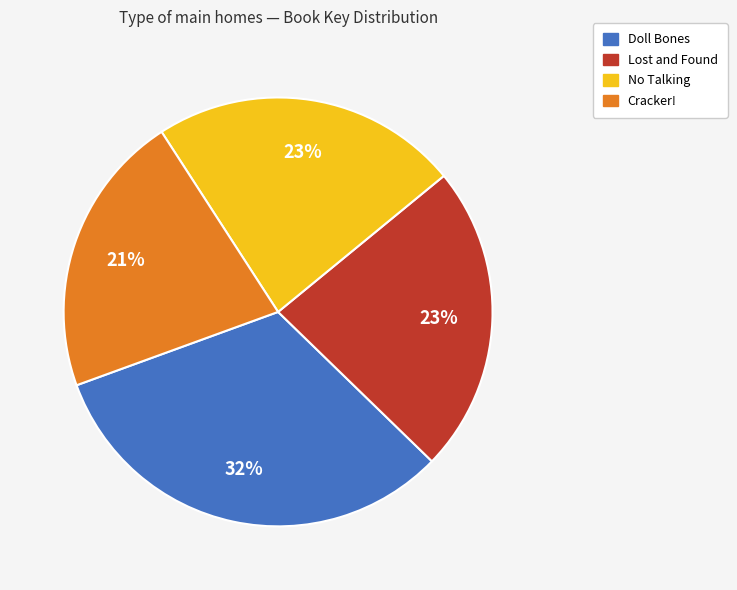

How many slices are in this pie chart?

4